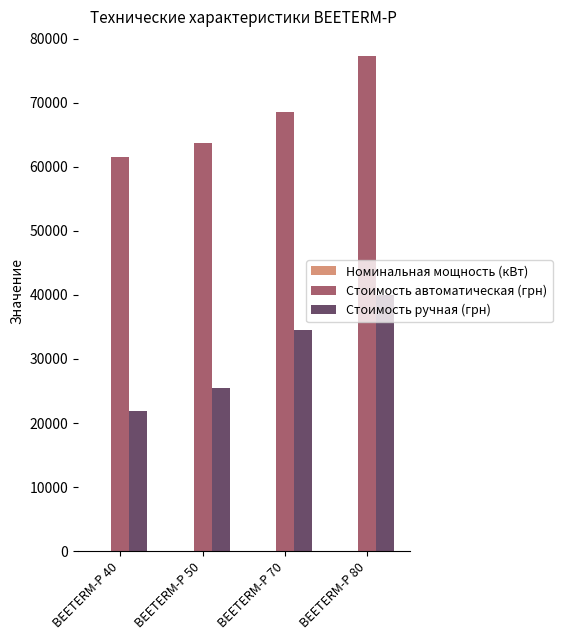

Which series has the largest total across all categories?

Стоимость автоматическая (грн)